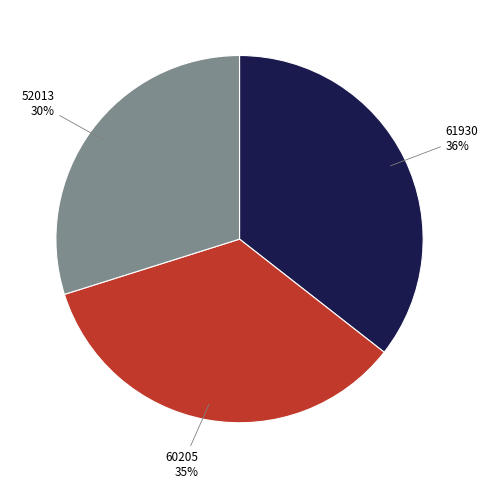

How many slices are in this pie chart?

3